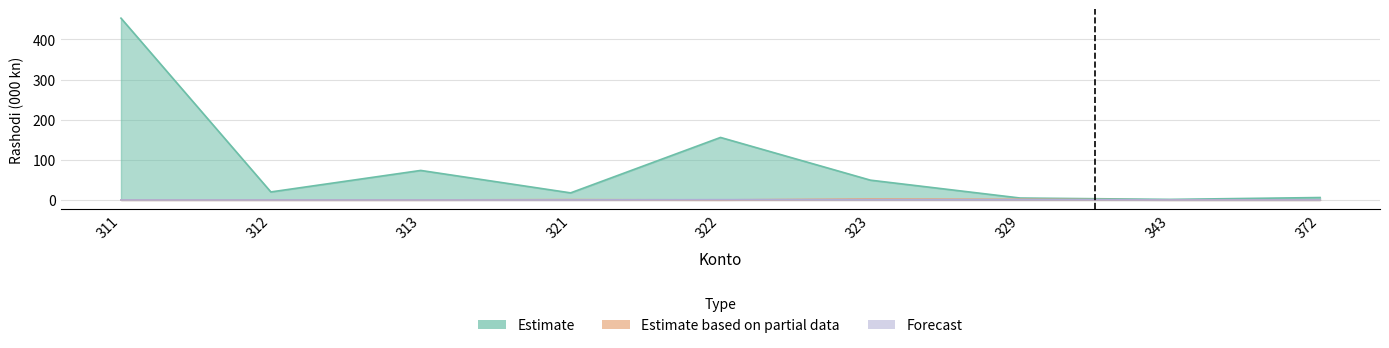

Does the chart display data point markers on the line(s)?

No